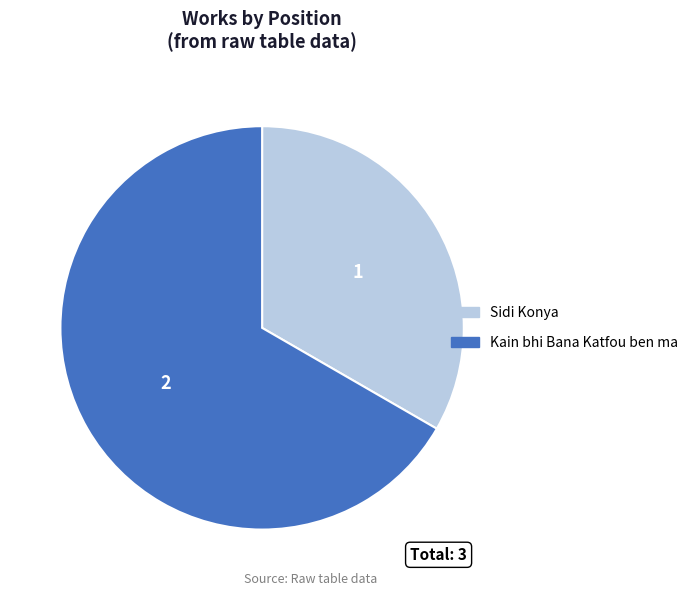

True or false: Kain bhi Bana Katfou ben ma accounts for 76% of the total.

False